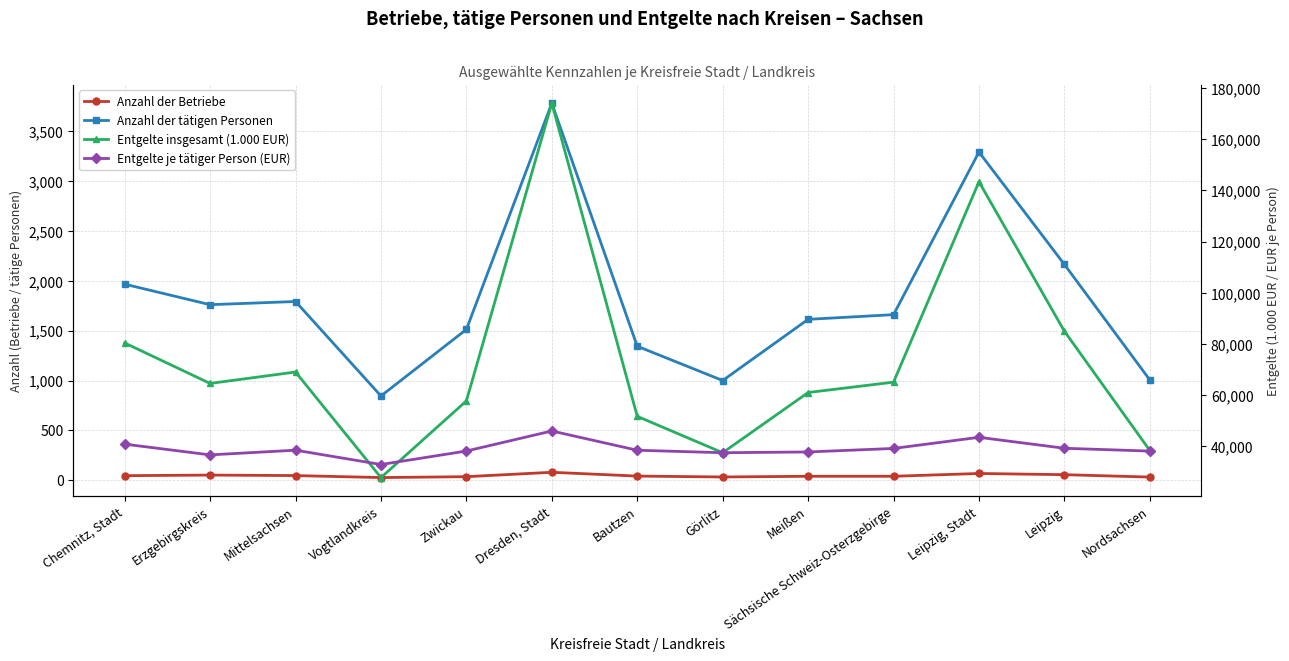

Reading left to right, transcribe all the data shown in this chart.

Anzahl der Betriebe: Chemnitz, Stadt=45.0	Erzgebirgskreis=51.0	Mittelsachsen=46.0	Vogtlandkreis=26.0	Zwickau=35.0	Dresden, Stadt=79.0	Bautzen=41.0	Görlitz=32.0	Meißen=39.0	Sächsische Schweiz-Osterzgebirge=39.0	Leipzig, Stadt=67.0	Leipzig=55.0	Nordsachsen=31.0
Anzahl der tätigen Personen: Chemnitz, Stadt=1967.0	Erzgebirgskreis=1761.0	Mittelsachsen=1793.0	Vogtlandkreis=845.0	Zwickau=1513.0	Dresden, Stadt=3783.0	Bautzen=1344.0	Görlitz=1000.0	Meißen=1614.0	Sächsische Schweiz-Osterzgebirge=1661.0	Leipzig, Stadt=3293.0	Leipzig=2165.0	Nordsachsen=1006.0
Entgelte insgesamt (1.000 EUR): Chemnitz, Stadt=80424.0	Erzgebirgskreis=64604.0	Mittelsachsen=69067.0	Vogtlandkreis=27821.0	Zwickau=57783.0	Dresden, Stadt=174103.0	Bautzen=51742.0	Görlitz=37532.0	Meißen=61052.0	Sächsische Schweiz-Osterzgebirge=65111.0	Leipzig, Stadt=143417.0	Leipzig=85021.0	Nordsachsen=38399.0
Entgelte je tätiger Person (EUR): Chemnitz, Stadt=40886.6	Erzgebirgskreis=36686.0	Mittelsachsen=38520.4	Vogtlandkreis=32924.3	Zwickau=38191.0	Dresden, Stadt=46022.5	Bautzen=38498.5	Görlitz=37532.0	Meißen=37826.5	Sächsische Schweiz-Osterzgebirge=39199.9	Leipzig, Stadt=43552.1	Leipzig=39270.7	Nordsachsen=38170.0